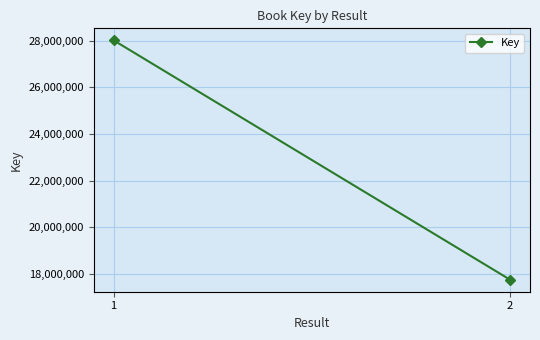

At which label is the value closest to 22884084?

2